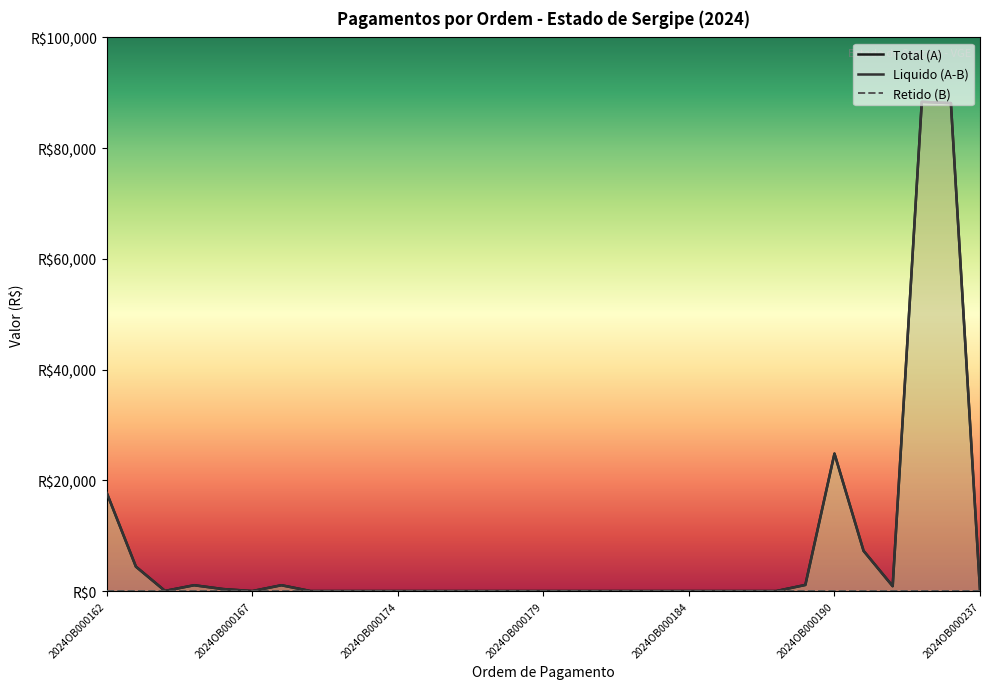

What is the value of the Liquido (A-B) point at the 20th from the left?

25.0